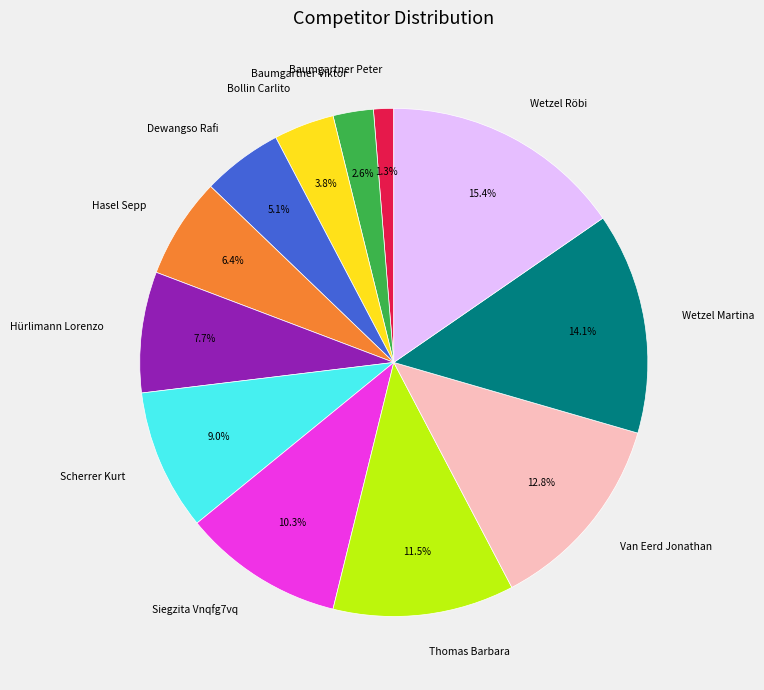

Between Siegzita Vnqfg7vq and Van Eerd Jonathan, which is larger?

Van Eerd Jonathan